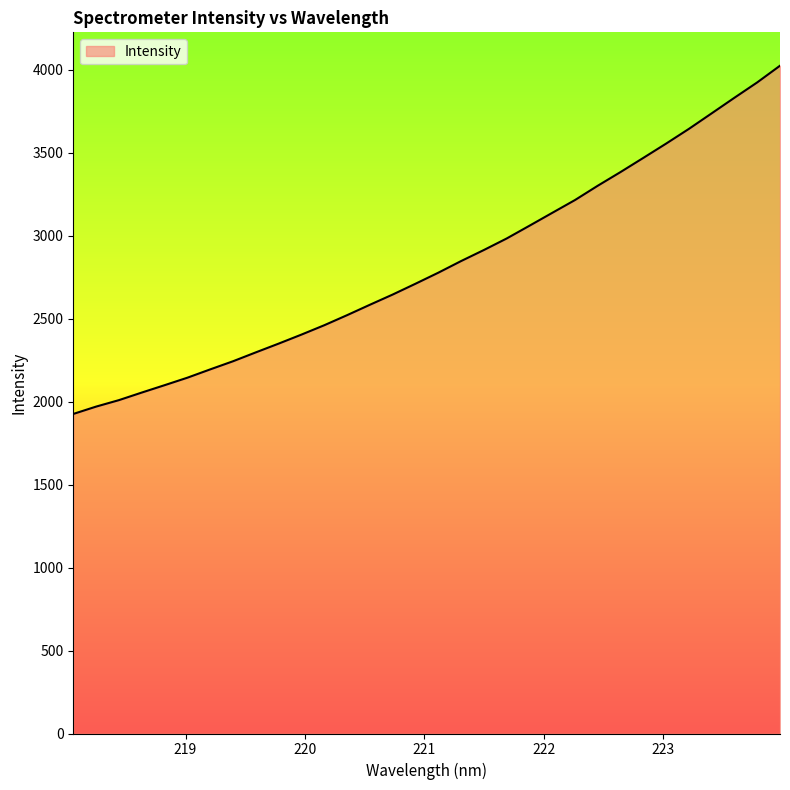

What is the minimum value shown in the chart?

1926.4